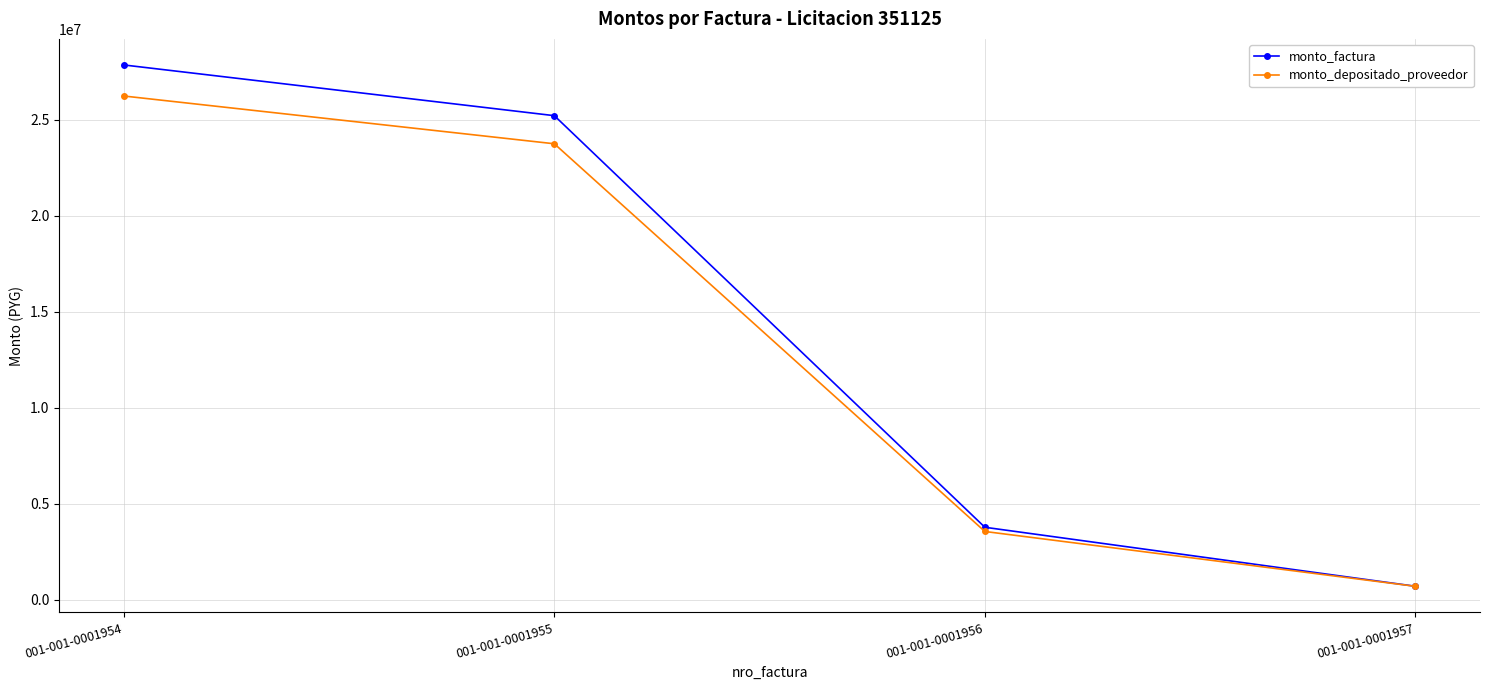

Reading left to right, list all the values displayed in this chart.

monto_factura: 001-001-0001954=27862000	001-001-0001955=25219000	001-001-0001956=3770000	001-001-0001957=696000
monto_depositado_proveedor: 001-001-0001954=26243977	001-001-0001955=23754464	001-001-0001956=3551066	001-001-0001957=693469